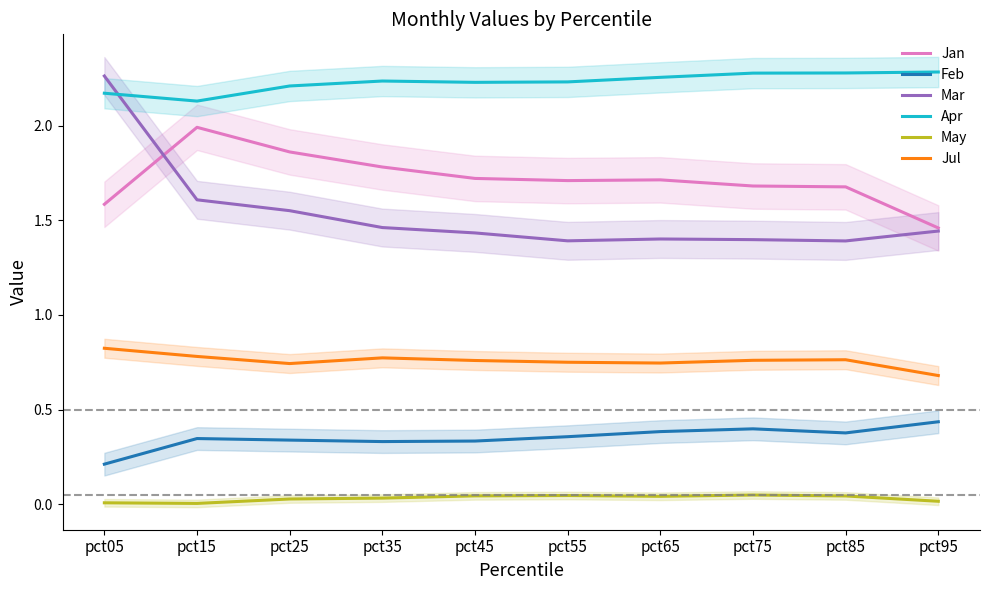

What is the value of the Mar point at the 8th from the left?

1.4